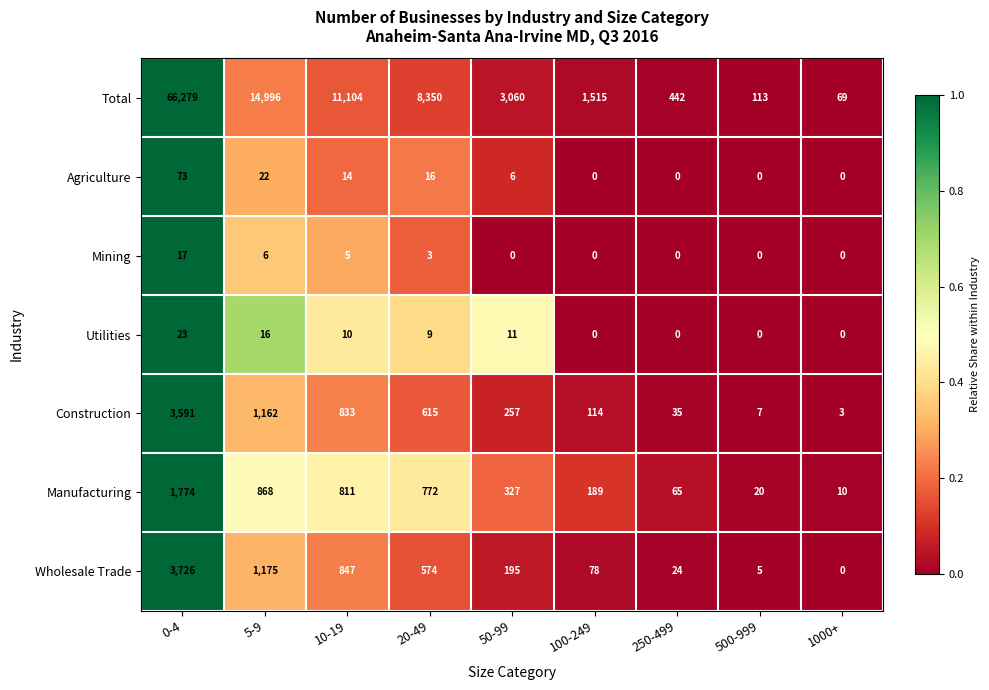

Rank the categories by Wholesale Trade value from lowest to highest.

1000+, 500-999, 250-499, 100-249, 50-99, 20-49, 10-19, 5-9, 0-4